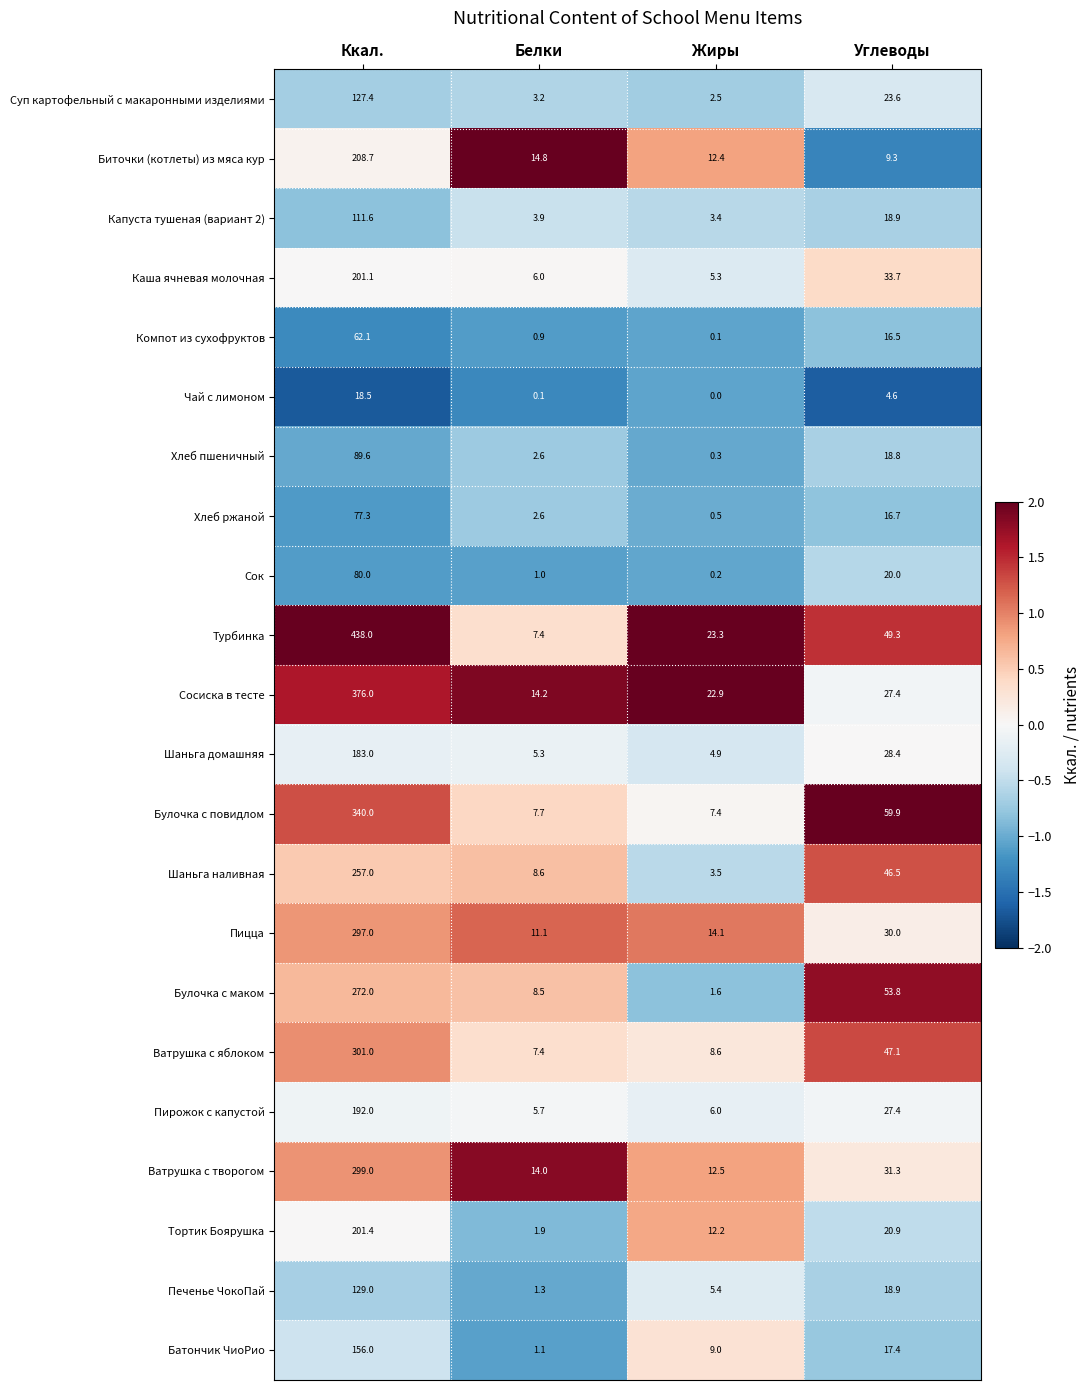

The value of Каша ячневая молочная at Ккал. is 201.1. True or false?

True